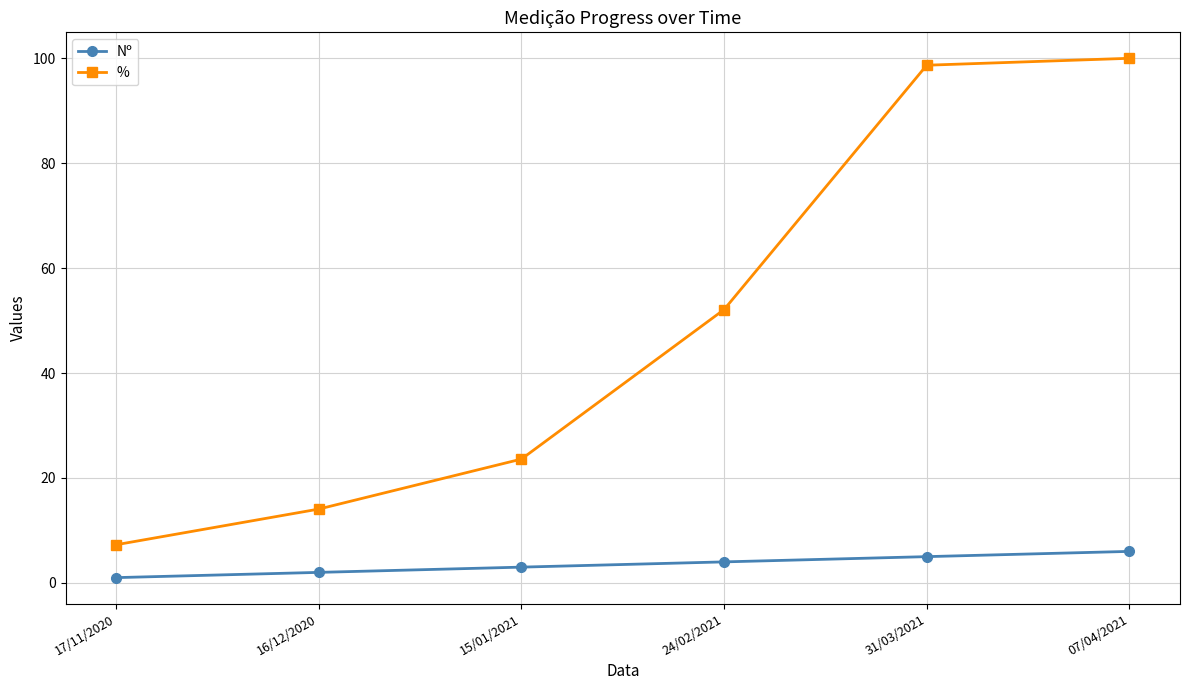

True or false: % has more than 2 interior local peaks.

False